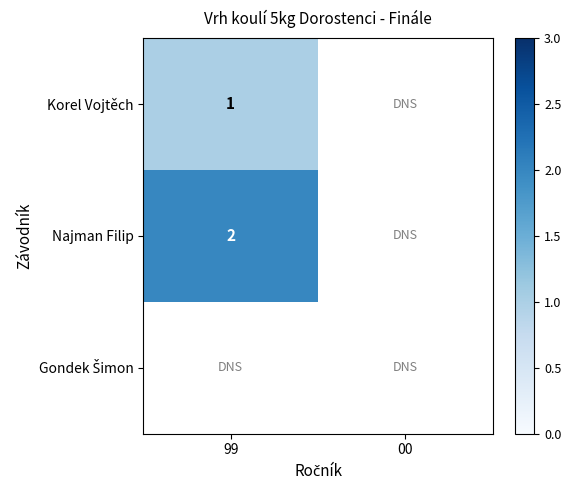

The value of Najman Filip at 99 is 2. True or false?

True